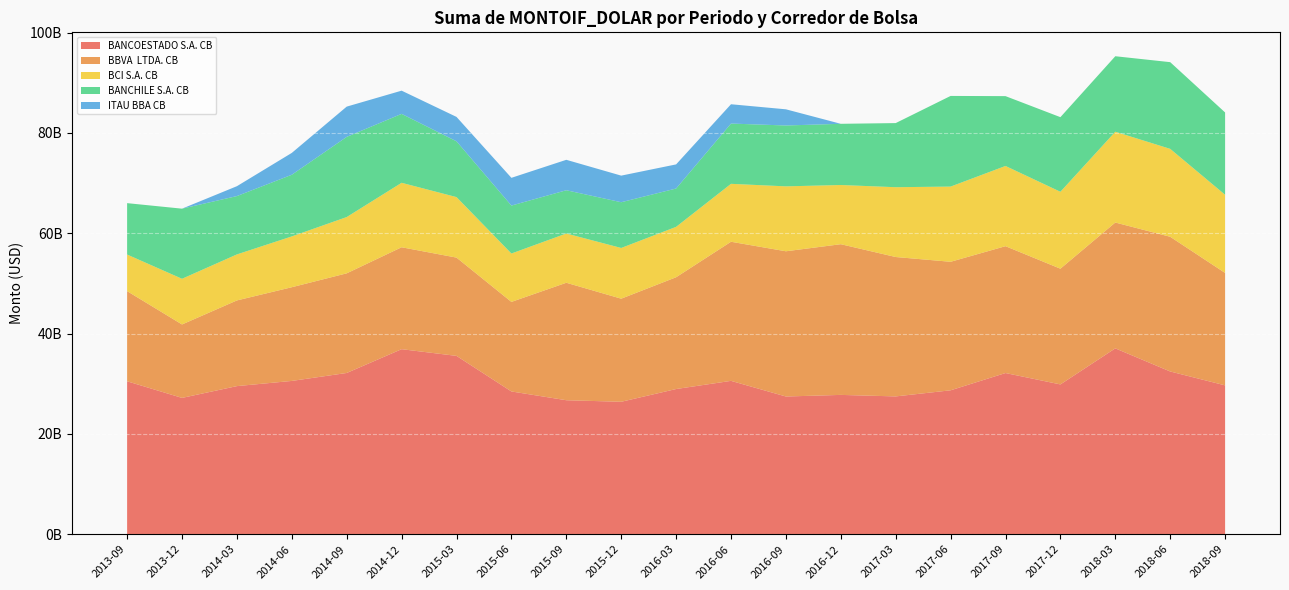

Which series has the largest total across all categories?

BANCOESTADO S.A. CB